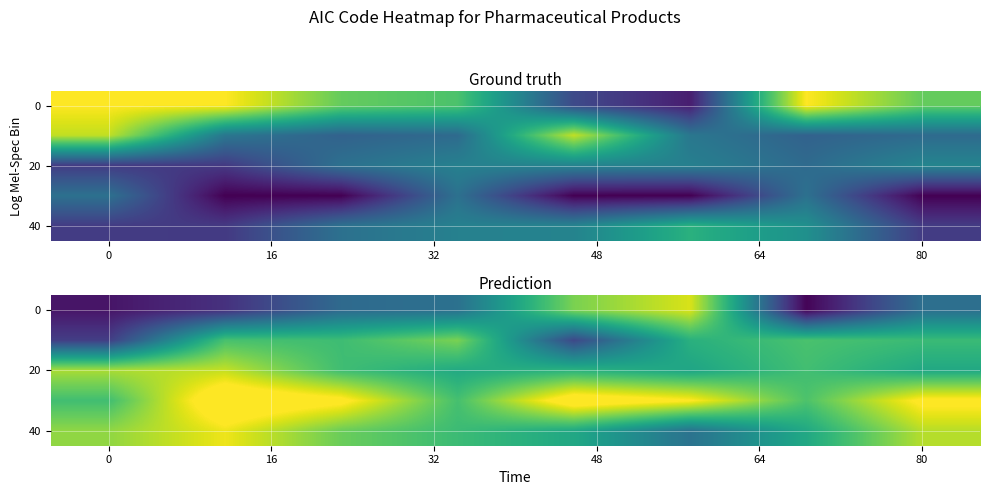

What is the spread (max minus min) of values at 80?

0.7